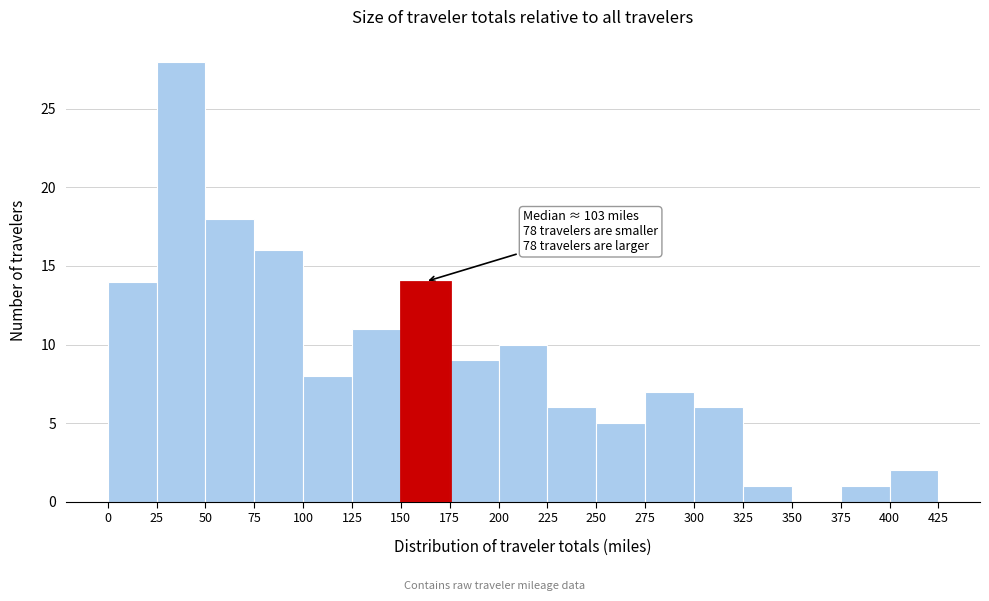

Over which range of the x-axis is the bar tallest?

25 to 50